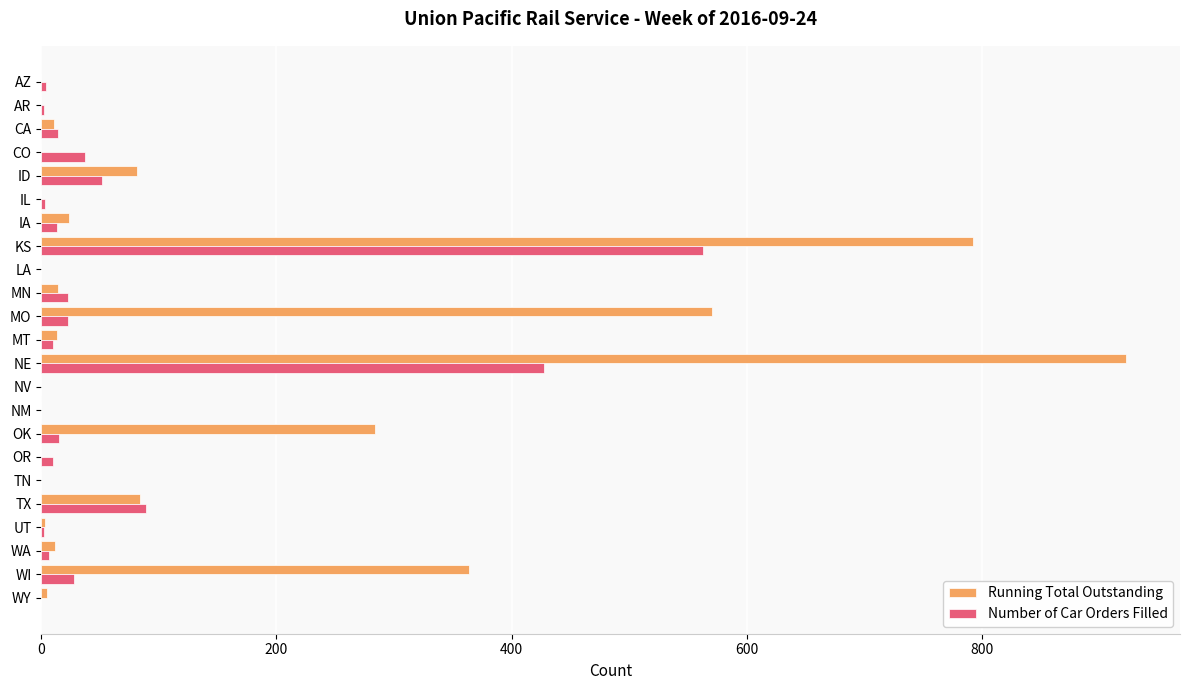

Which series has the largest total across all categories?

Running Total Outstanding